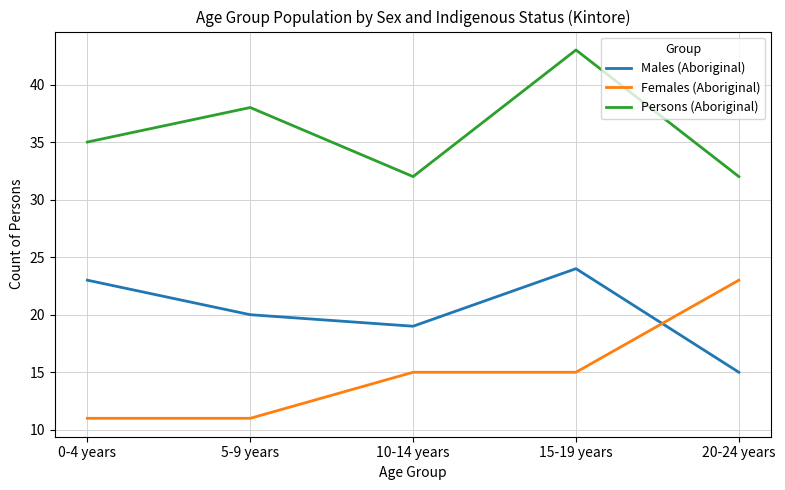

What position from the right is 5-9 years?

4